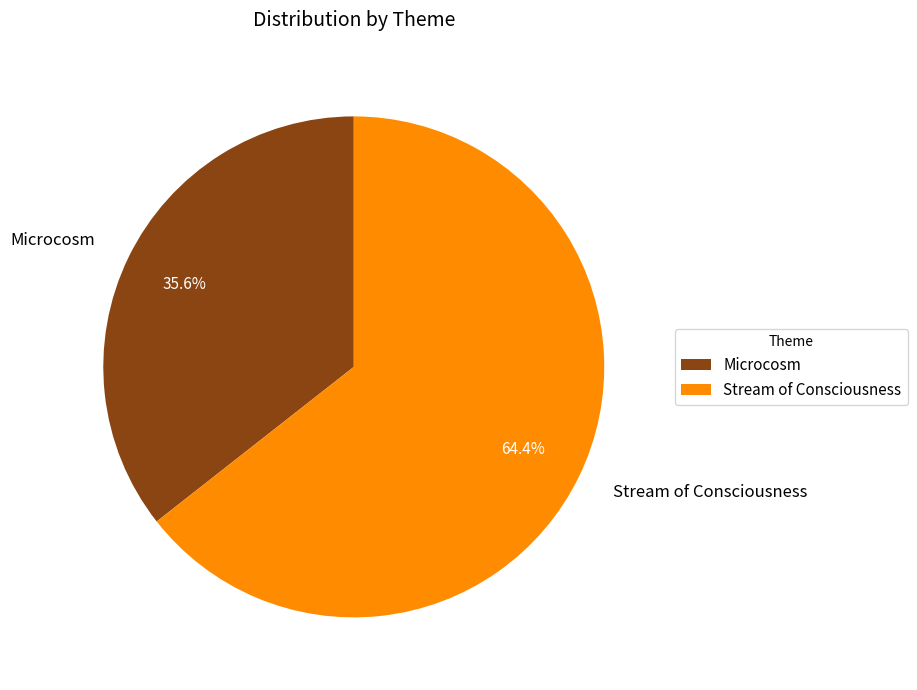

Which slice is the smallest?

Microcosm